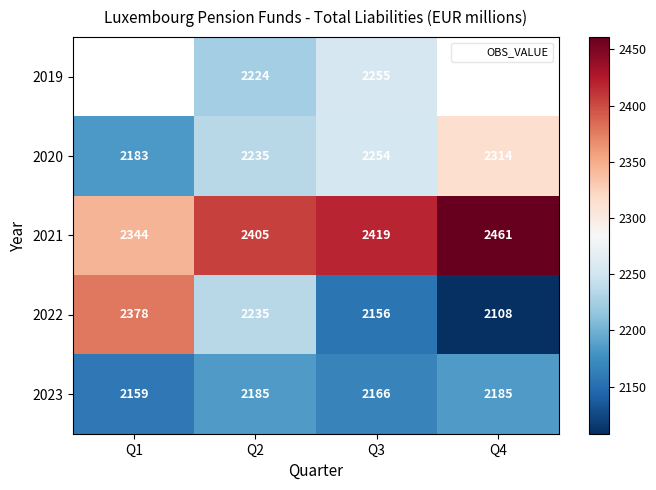

Which category has the highest value in the 2020 series?

Q4